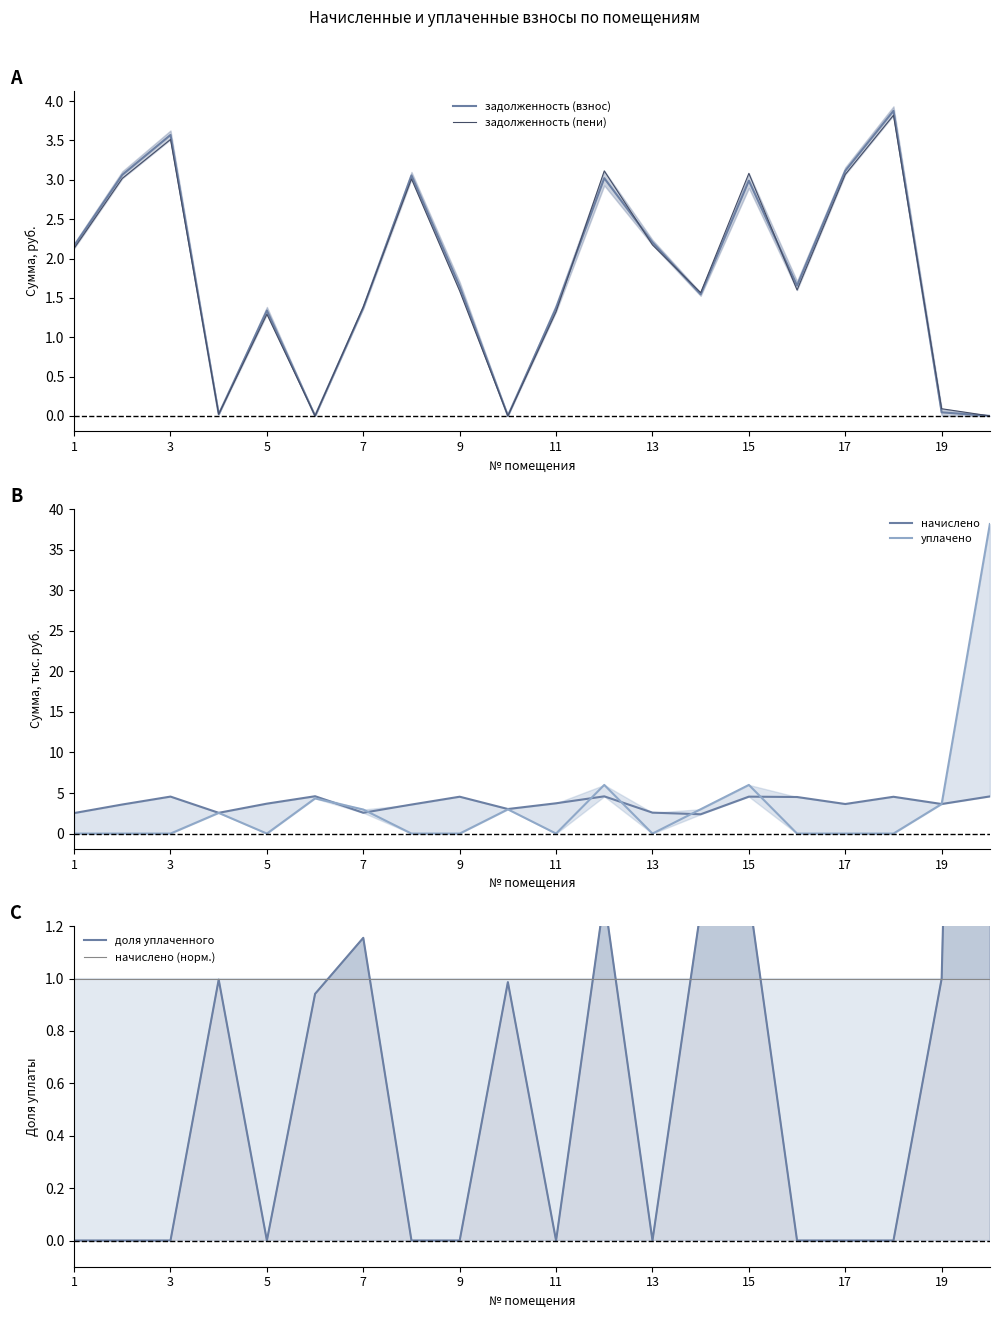

True or false: задолженность (взнос) has a value of 3.1 at 17.

True